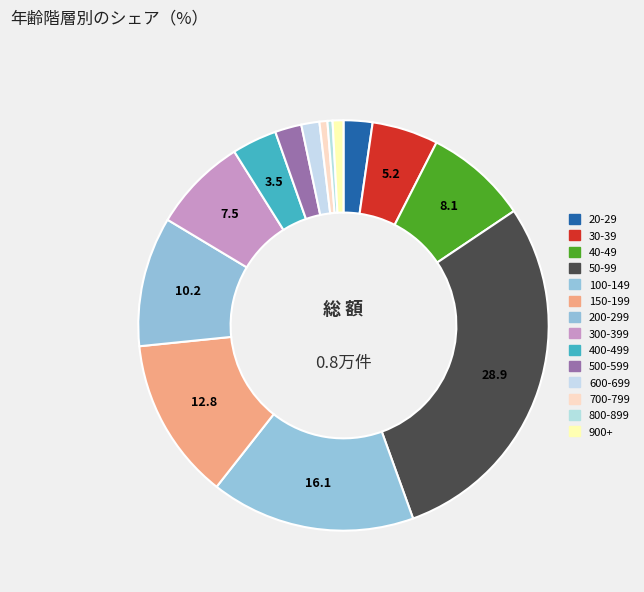

How many segments does this pie chart have?

14